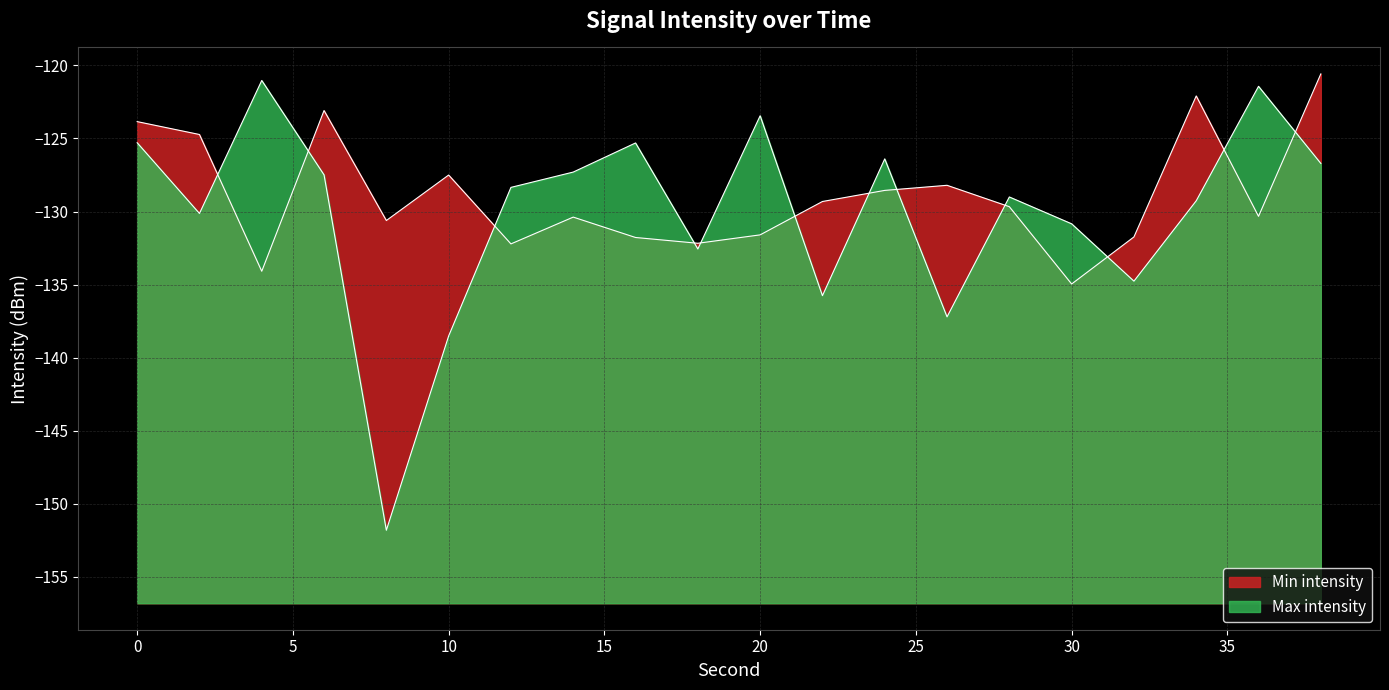

Reading left to right, transcribe all the data shown in this chart.

Min intensity: -123.8	-124.7	-134.1	-123.1	-130.6	-127.5	-132.2	-130.4	-131.8	-132.2	-131.6	-129.3	-128.6	-128.2	-129.7	-135.0	-131.7	-122.1	-130.3	-120.6
Max intensity: -125.3	-130.1	-121.0	-127.5	-151.8	-138.5	-128.3	-127.3	-125.3	-132.6	-123.4	-135.8	-126.4	-137.2	-129.0	-130.8	-134.8	-129.3	-121.4	-126.7